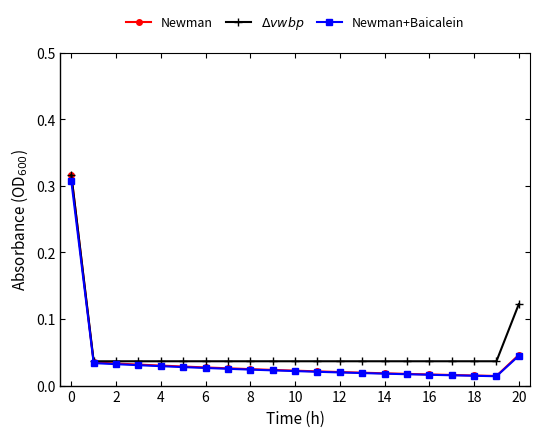

Which series has the widest spread of values?

Newman